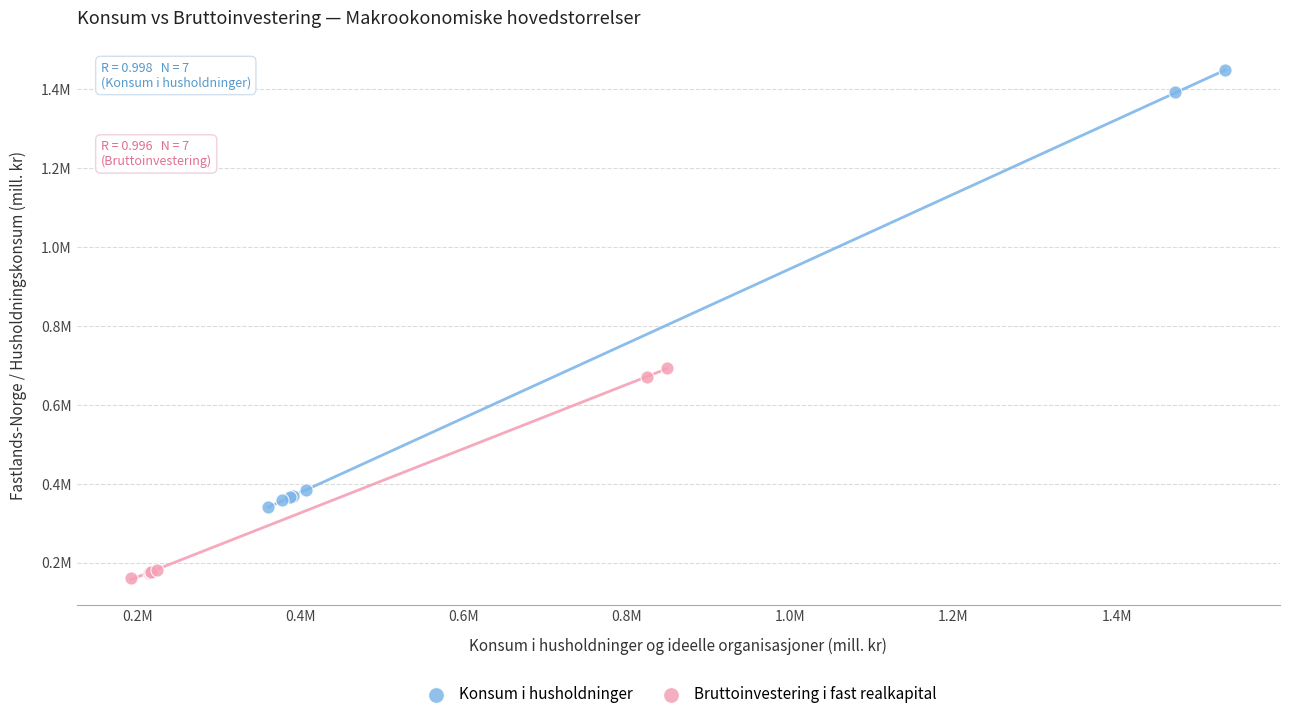

Which series contains the lowest Y value?

Bruttoinvestering i fast realkapital